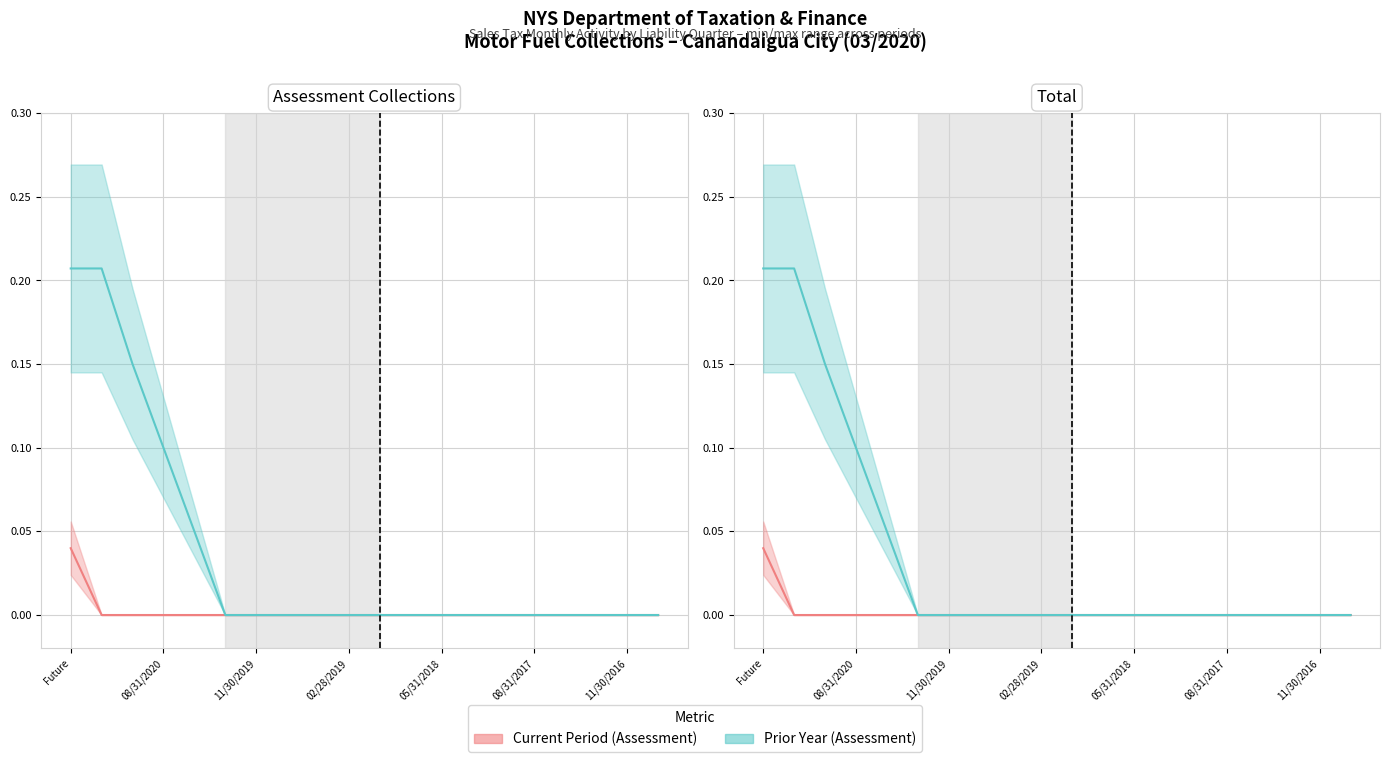

What is the value of the Prior Year (Assessment) point at the 5th from the left?

0.1